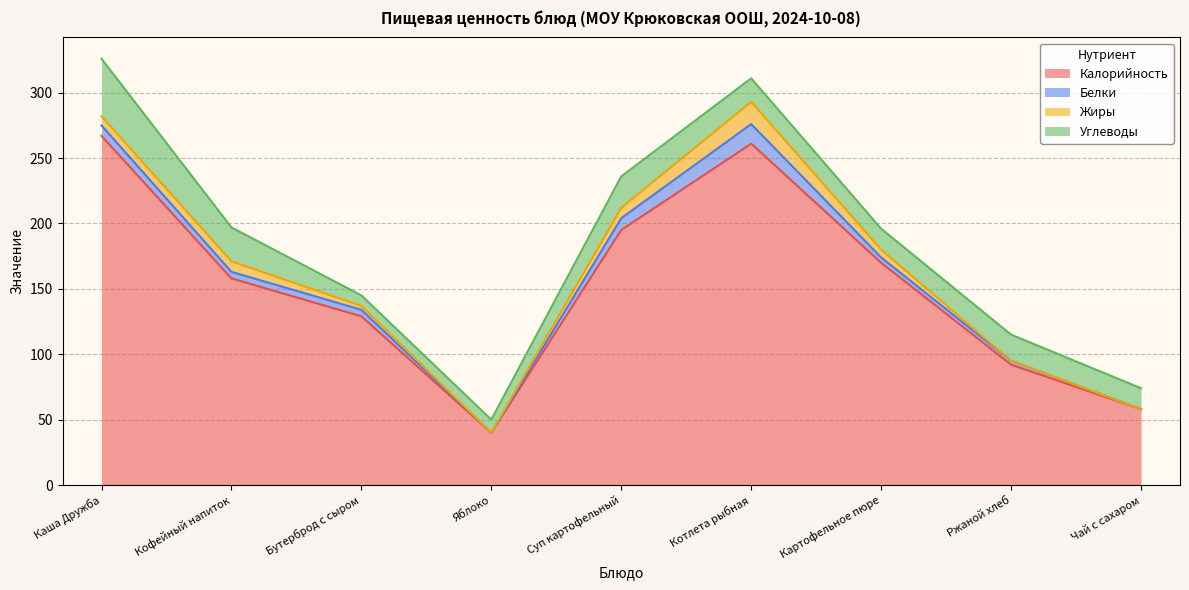

How many values in the Жиры series exceed 6?

4